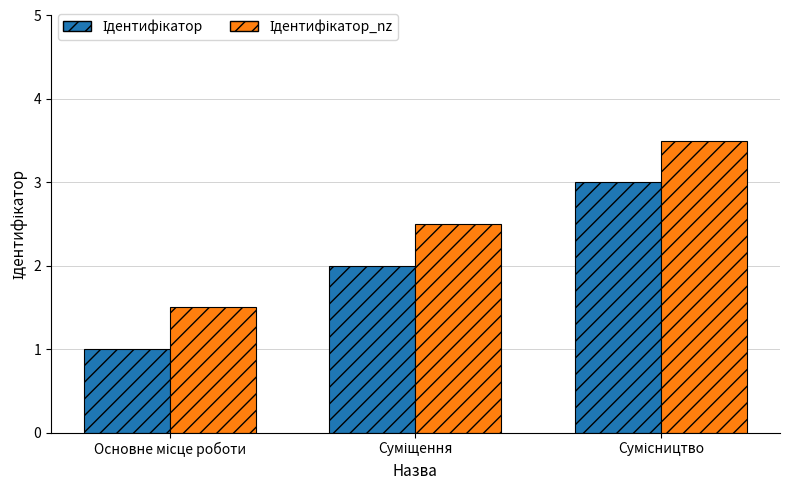

Are the bars horizontal?

No